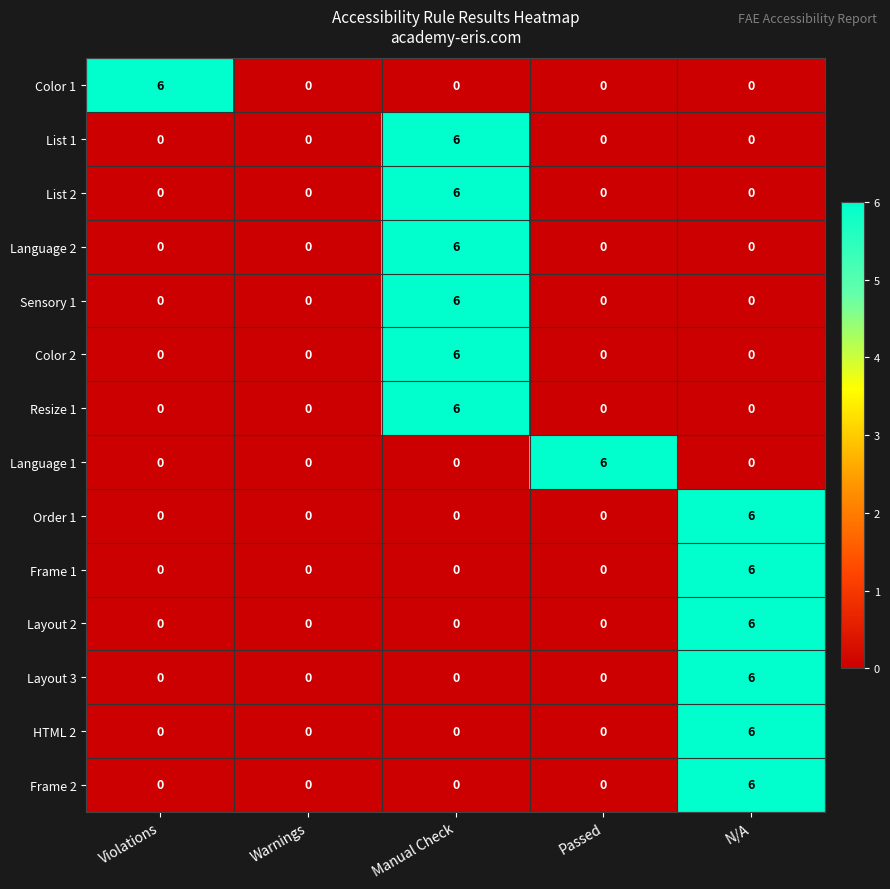

What value does the Layout 3 series have at N/A?

6